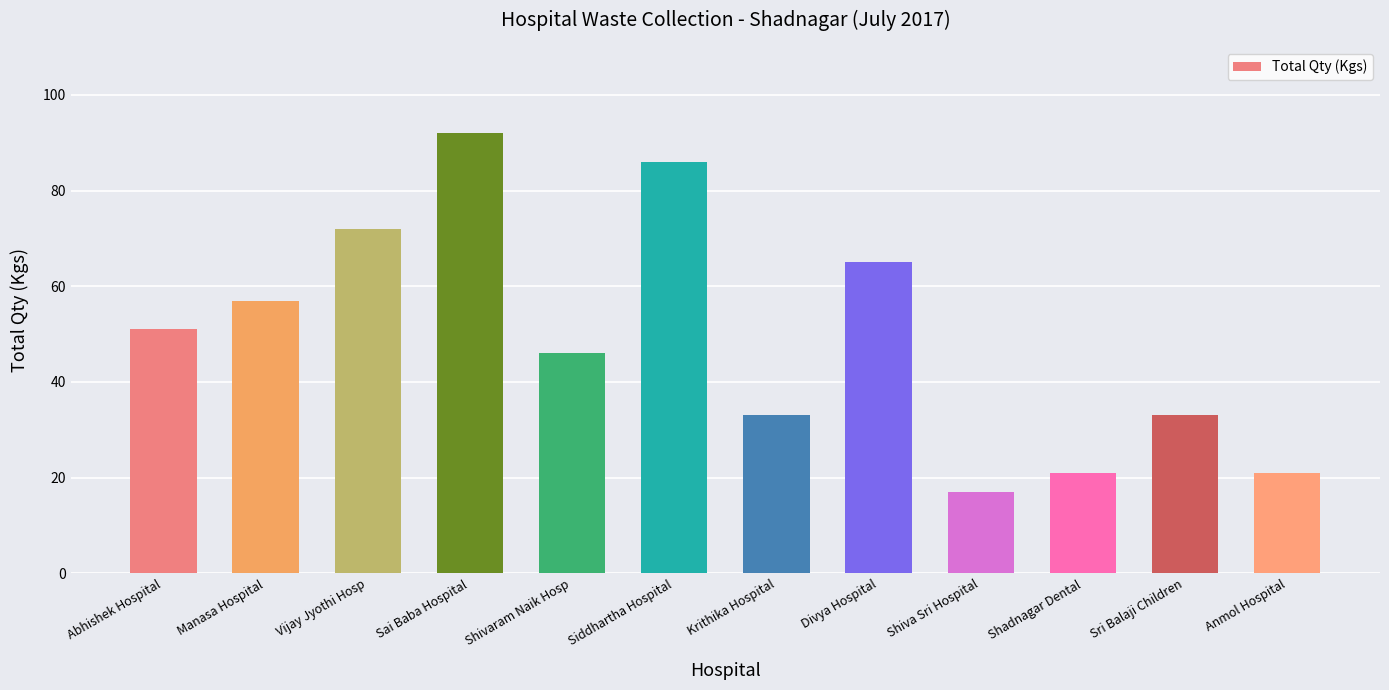

The chart shows a value of 17 at Shiva Sri Hospital. True or false?

True